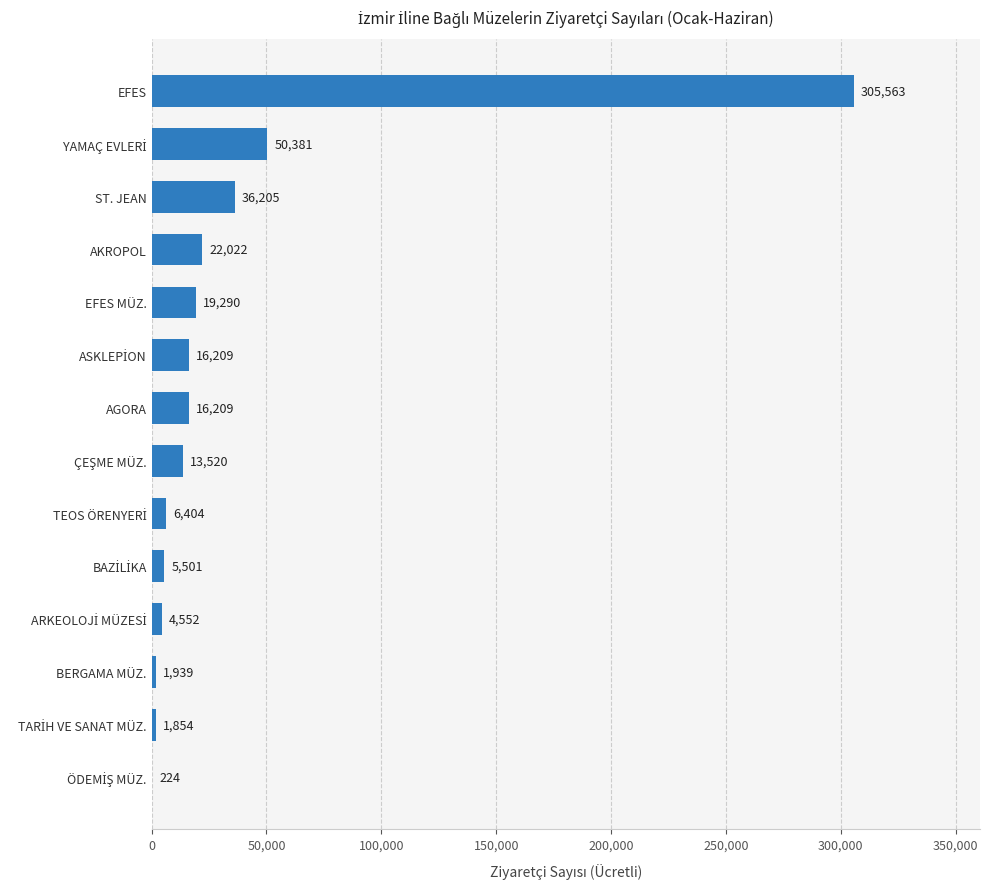

Which label corresponds to the largest value in the chart?

EFES